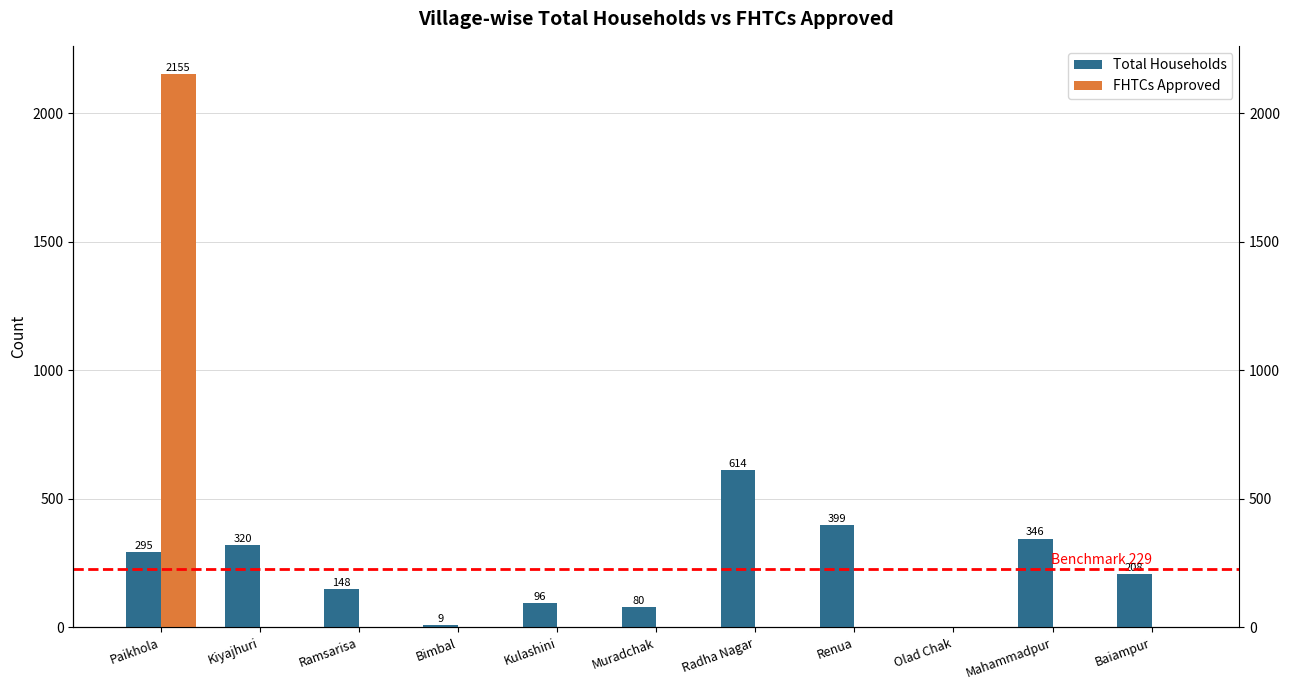

What is the spread (max minus min) of values at Paikhola?

1860